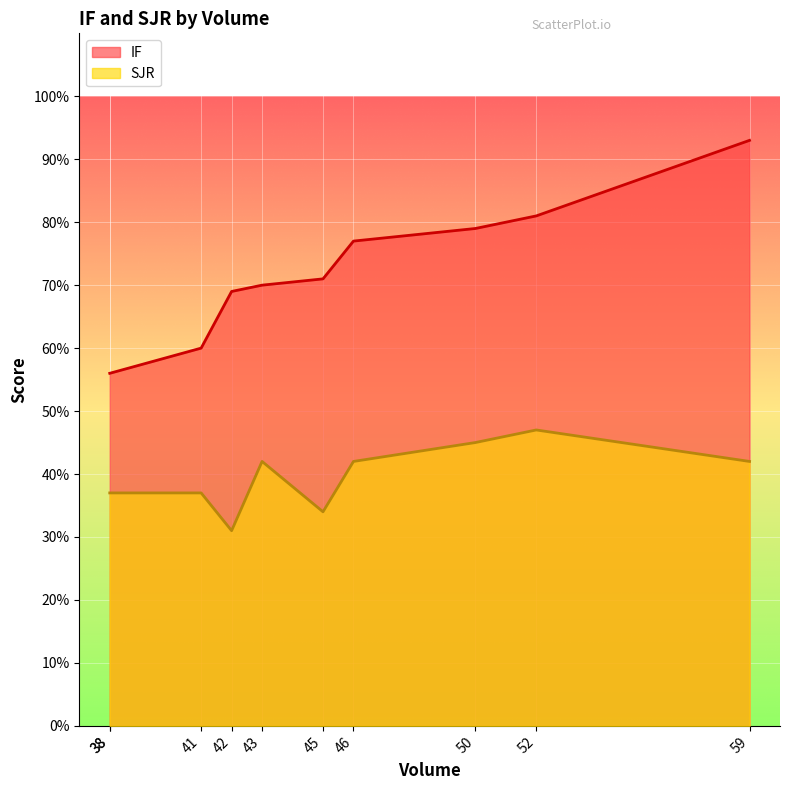

What is the difference between the maximum and second lowest values in the IF series?

0.4